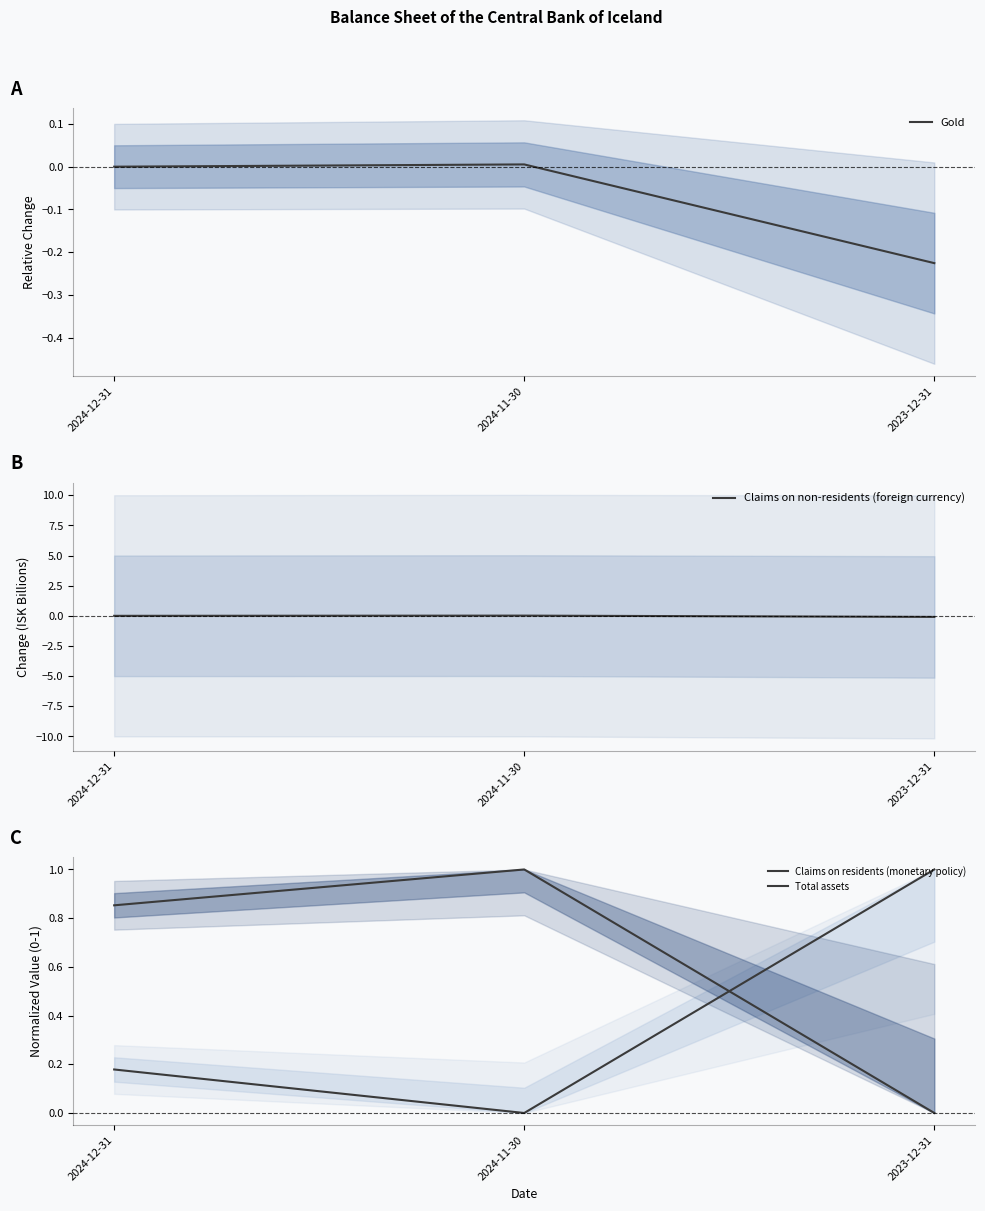

What position from the right is 2023-12-31?

1